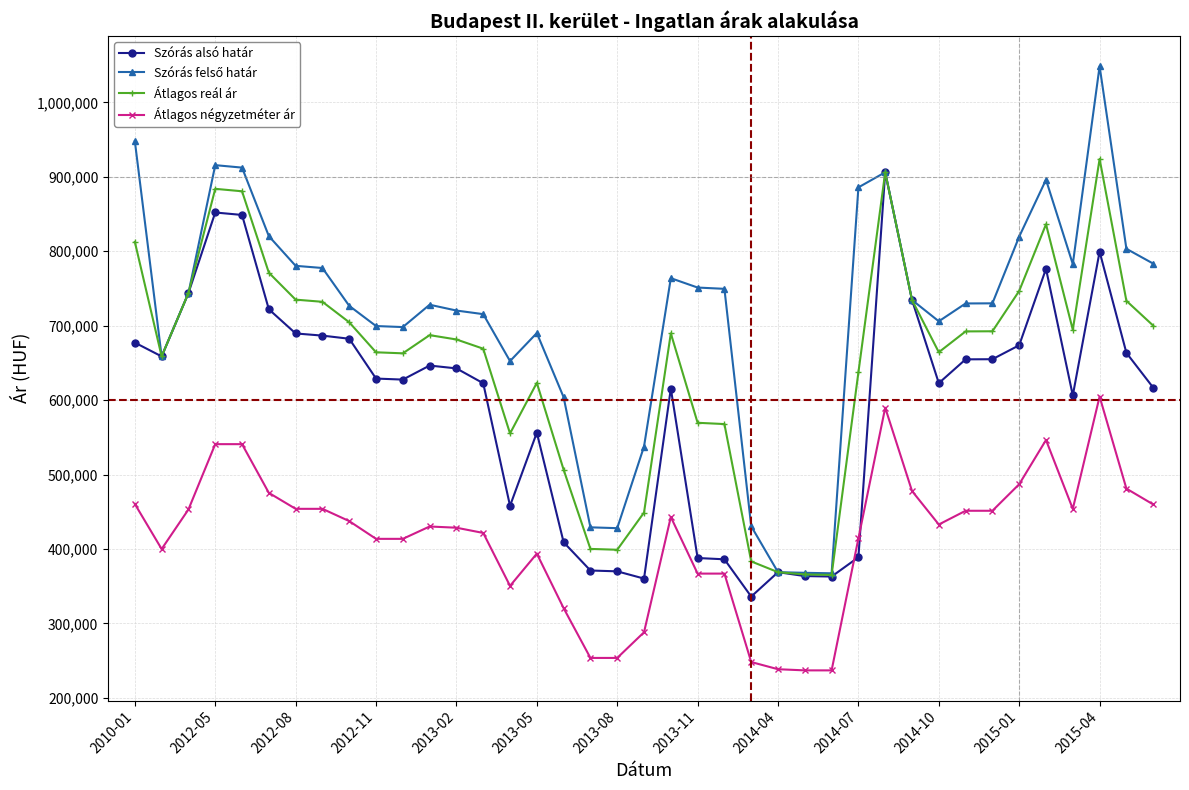

True or false: Átlagos négyzetméter ár and Átlagos reál ár intersect in this chart.

False